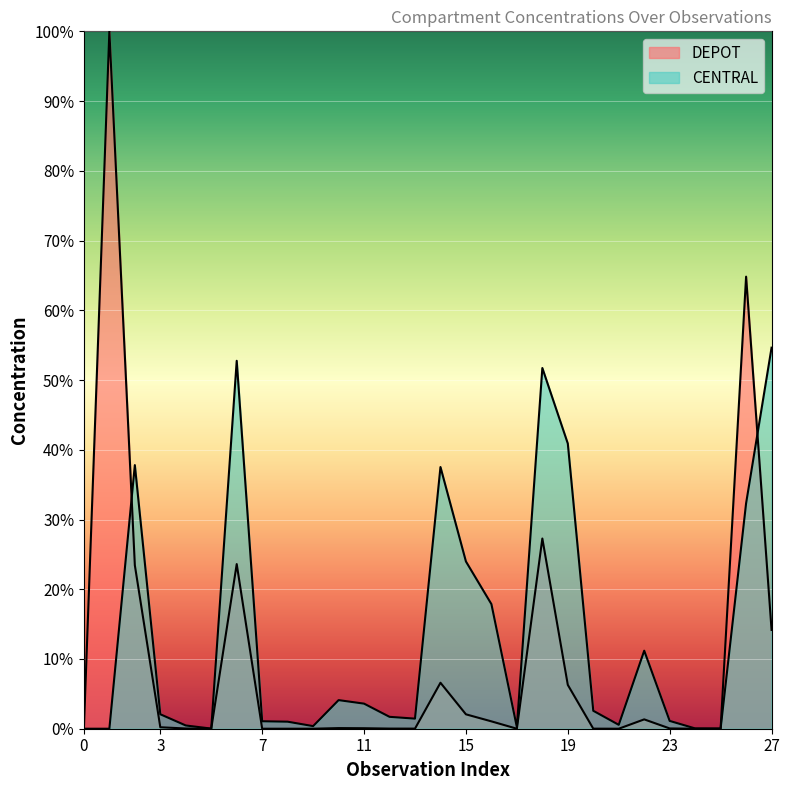

At how many categories does at least one series exceed 13?

10